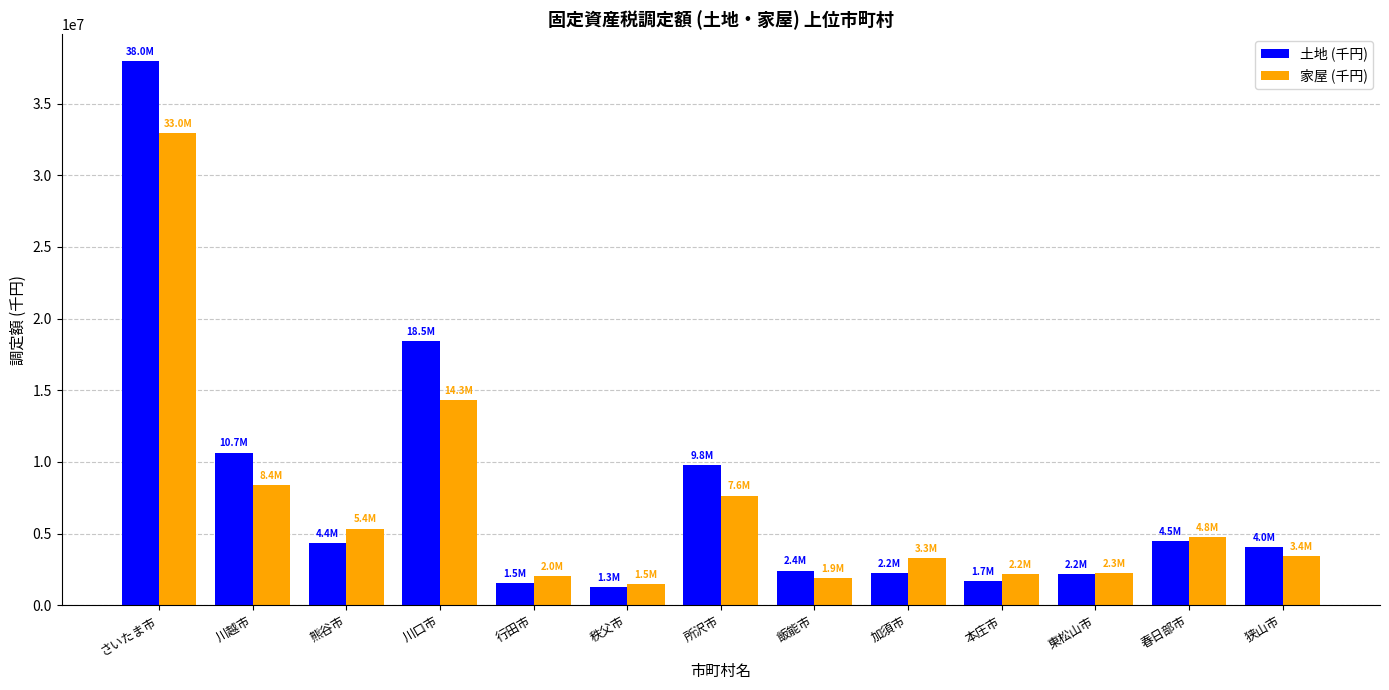

Rank the series at 川口市 from lowest to highest value.

家屋 (千円), 土地 (千円)